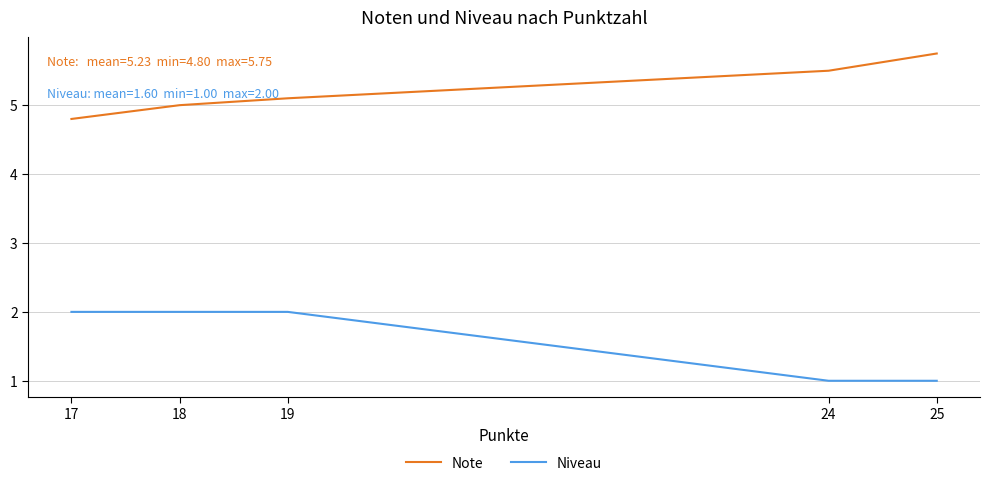

What is the maximum value for Niveau?

2.0